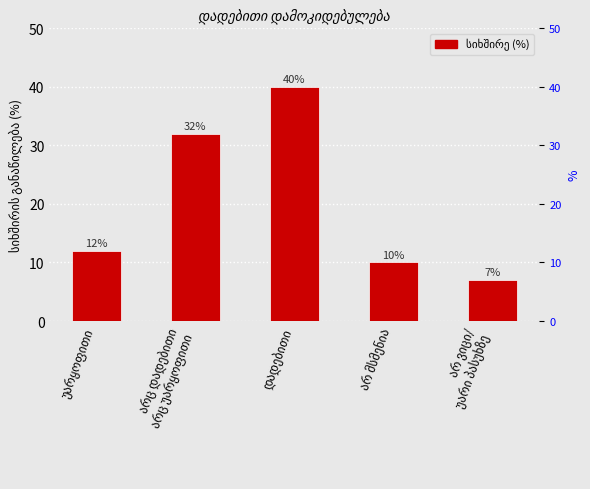

What is the value of the 2nd bar from the left?

32